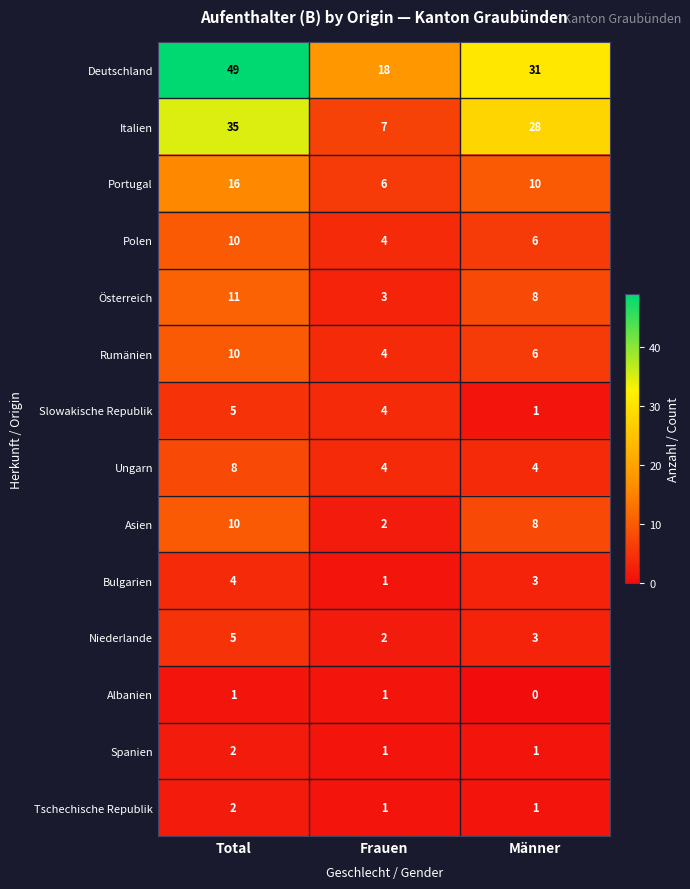

Rank the categories by Rumänien value from highest to lowest.

Total, Männer, Frauen